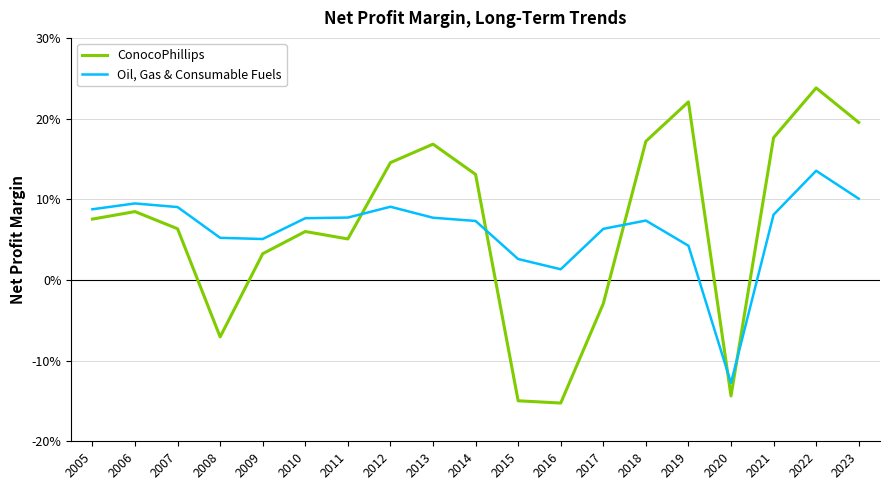

At which category does ConocoPhillips reach its first local peak?

2006